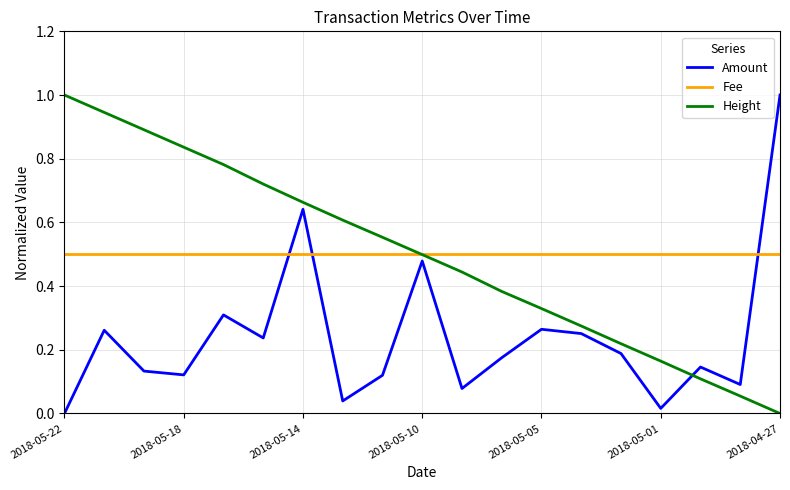

True or false: Height has more than 2 points higher than both neighbors.

False